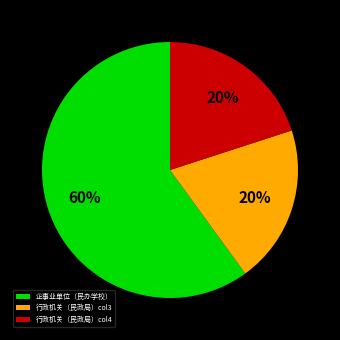

Is the sum of 行政机关（民政局）col4 and 行政机关（民政局）col3 greater than half?

No